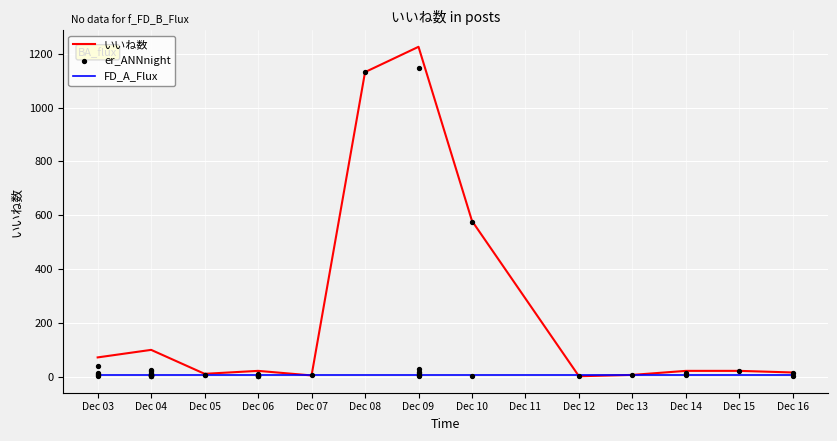

What is the change in value from 7 to 33?

-19